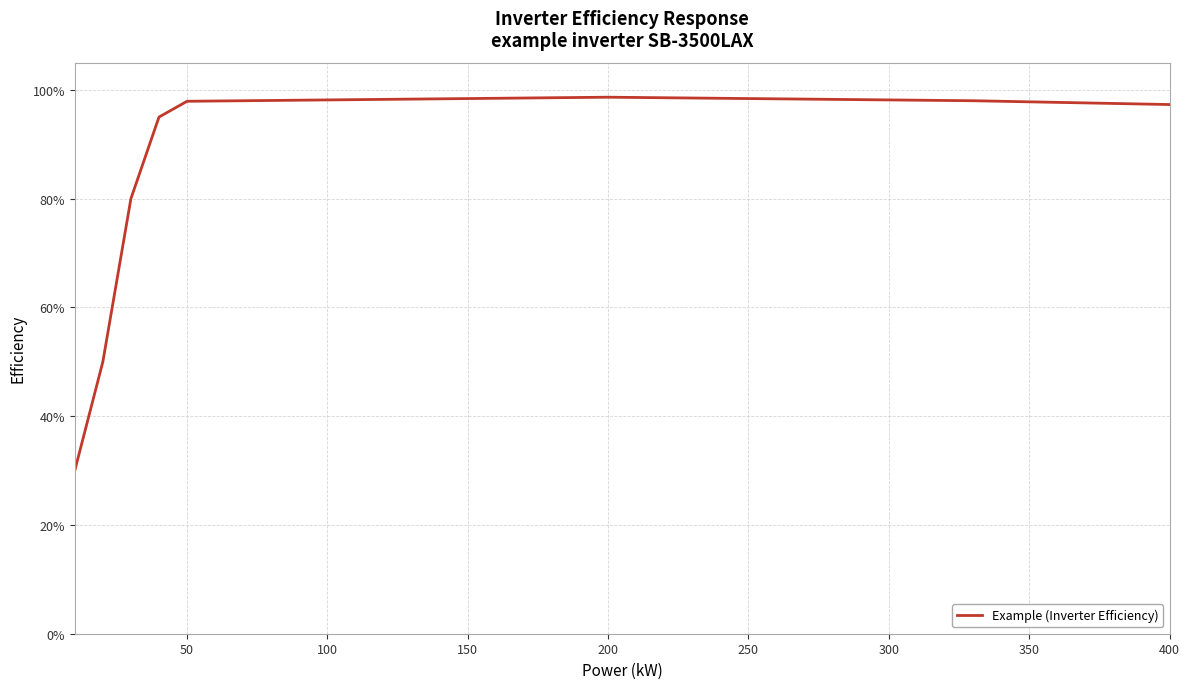

Does the chart display data point markers on the line(s)?

No